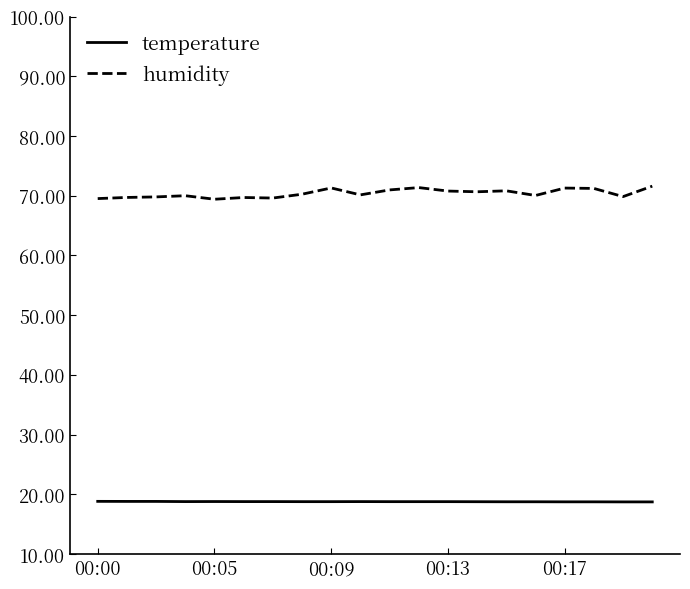

Which series has the largest total across all categories?

humidity